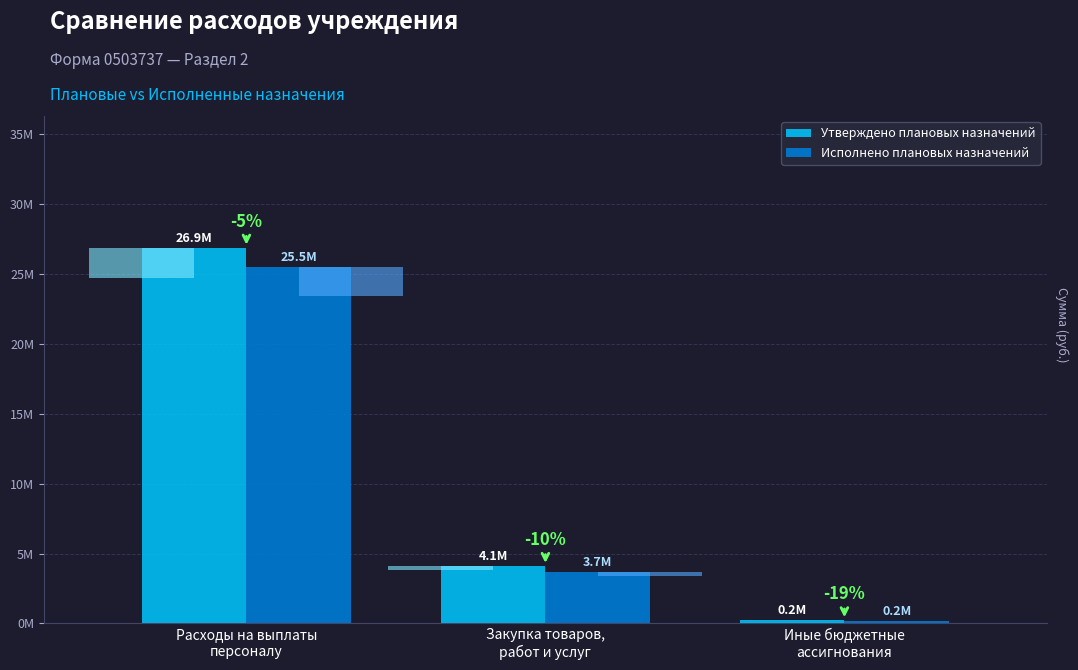

Rank the series by their average value, from highest to lowest.

Утверждено плановых назначений, Исполнено плановых назначений